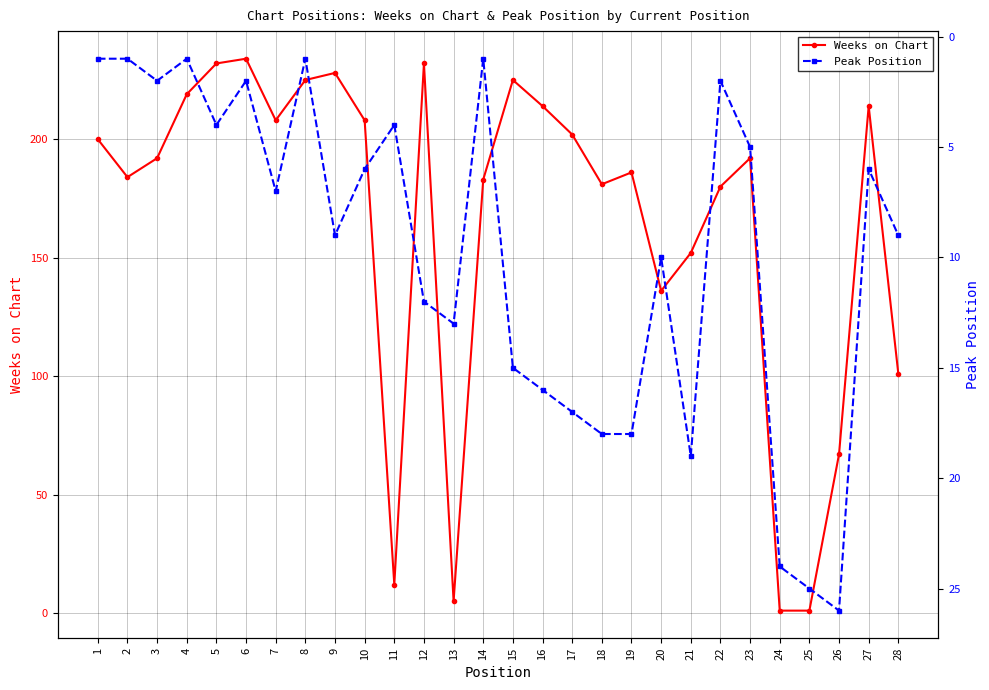

At which label does Weeks on Chart reach its minimum?

24